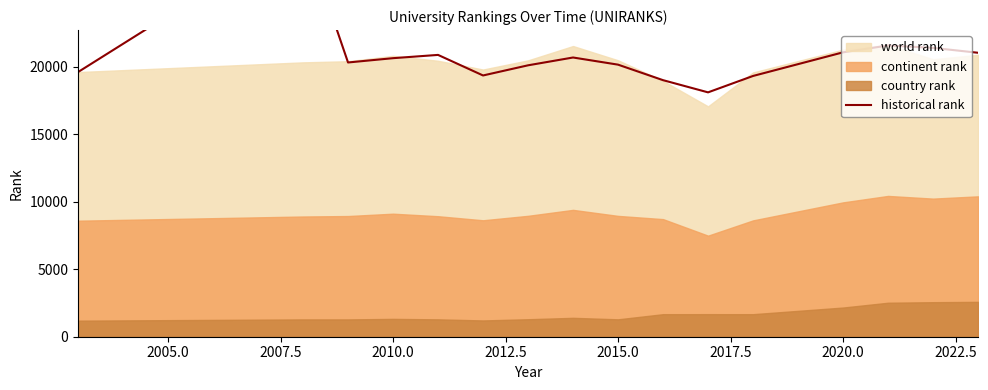

How many data points are less than 20631?

8